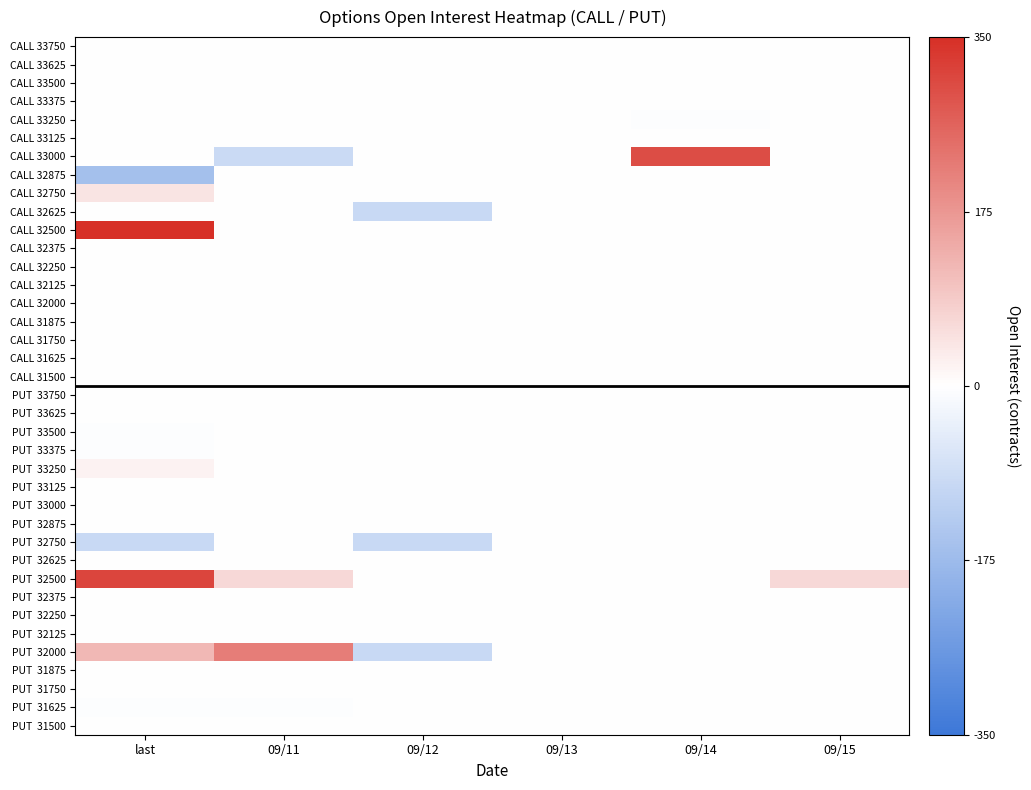

At 09/12, list the series in order from smallest to largest.

CALL 32625, PUT 32000, PUT 32750, CALL 33750, CALL 33625, CALL 33500, CALL 33375, CALL 33250, CALL 33125, CALL 33000, CALL 32875, CALL 32750, CALL 32500, CALL 32375, CALL 32250, CALL 32125, CALL 32000, CALL 31875, CALL 31750, CALL 31625, CALL 31500, PUT 33750, PUT 33625, PUT 33500, PUT 33375, PUT 33250, PUT 33125, PUT 33000, PUT 32875, PUT 32625, PUT 32500, PUT 32375, PUT 32250, PUT 32125, PUT 31875, PUT 31750, PUT 31625, PUT 31500